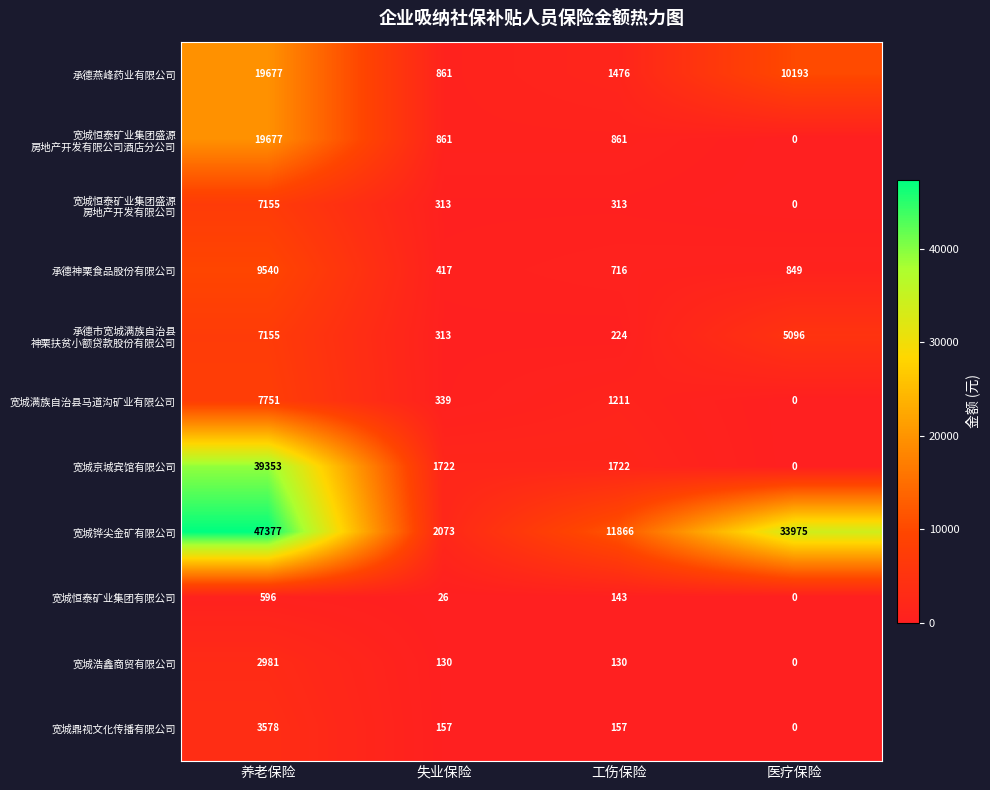

Which series has the largest total across all categories?

宽城铧尖金矿有限公司